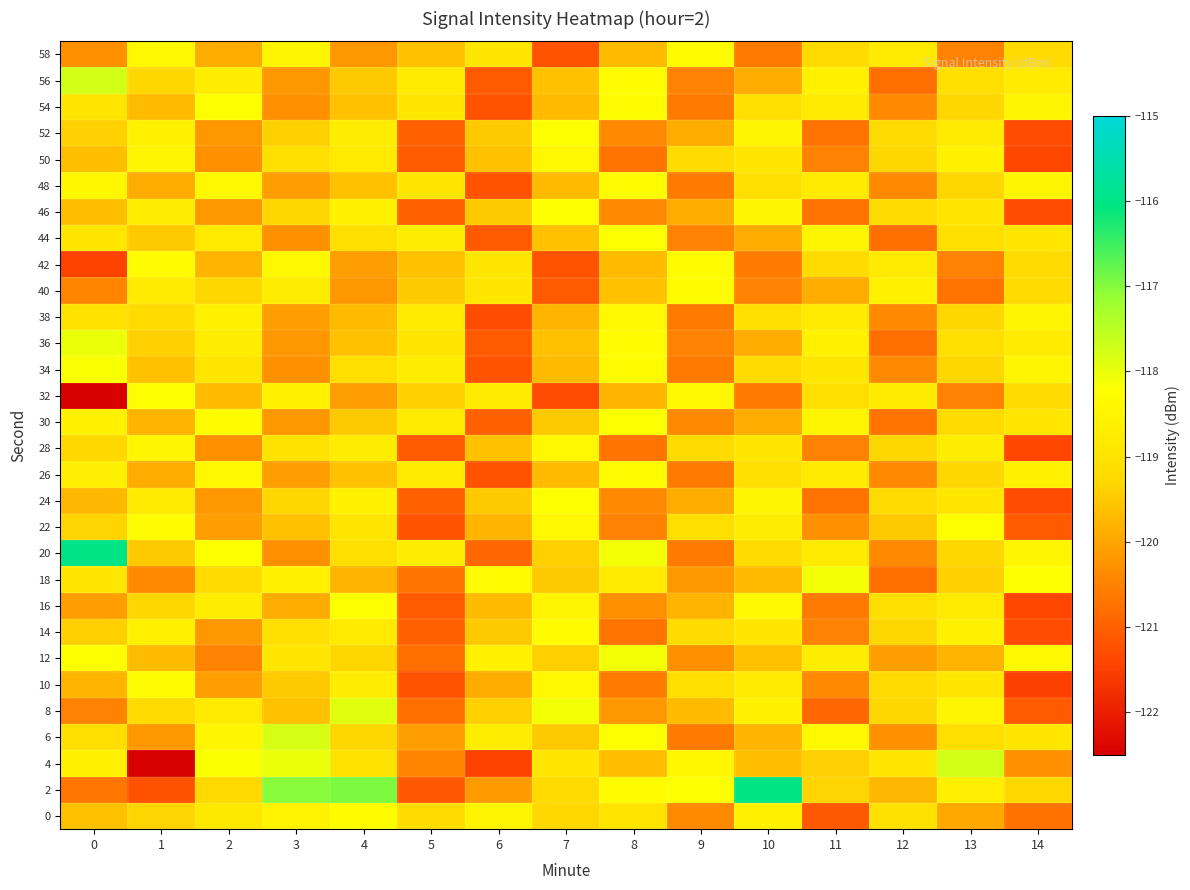

List the series in order of their peak value, lowest first.

28, 38, 50, 10, 14, 26, 40, 42, 48, 58, 0, 16, 22, 24, 30, 32, 44, 46, 52, 54, 34, 12, 18, 36, 8, 6, 4, 56, 2, 20